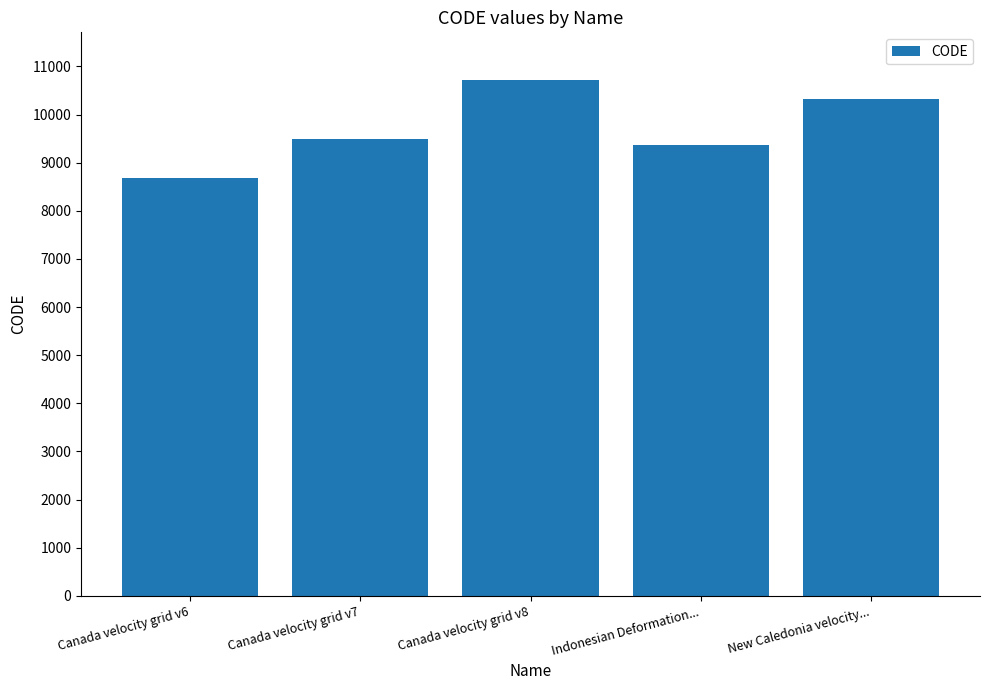

What is the sum of all values?

48564